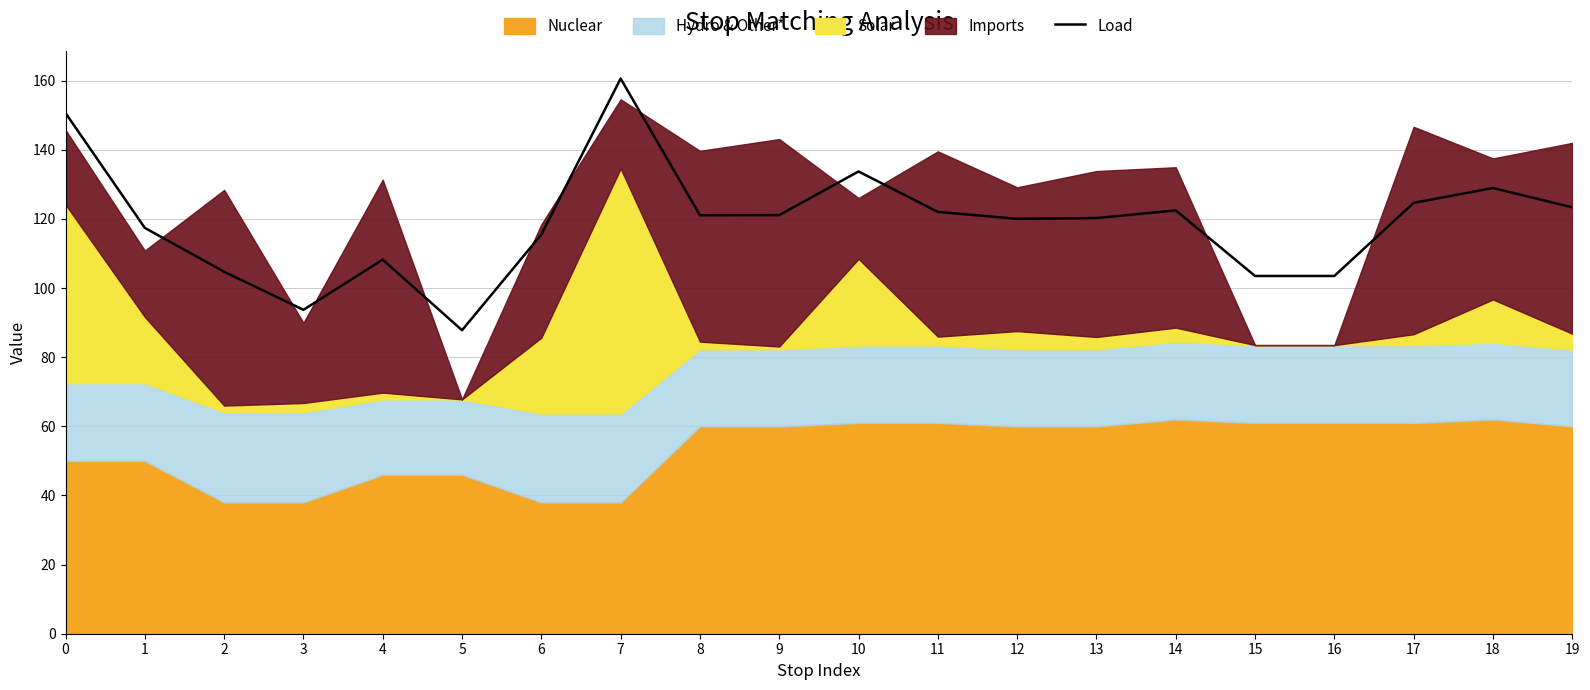

How many points are lower than both their immediate neighbors (excluding endpoints)?

4